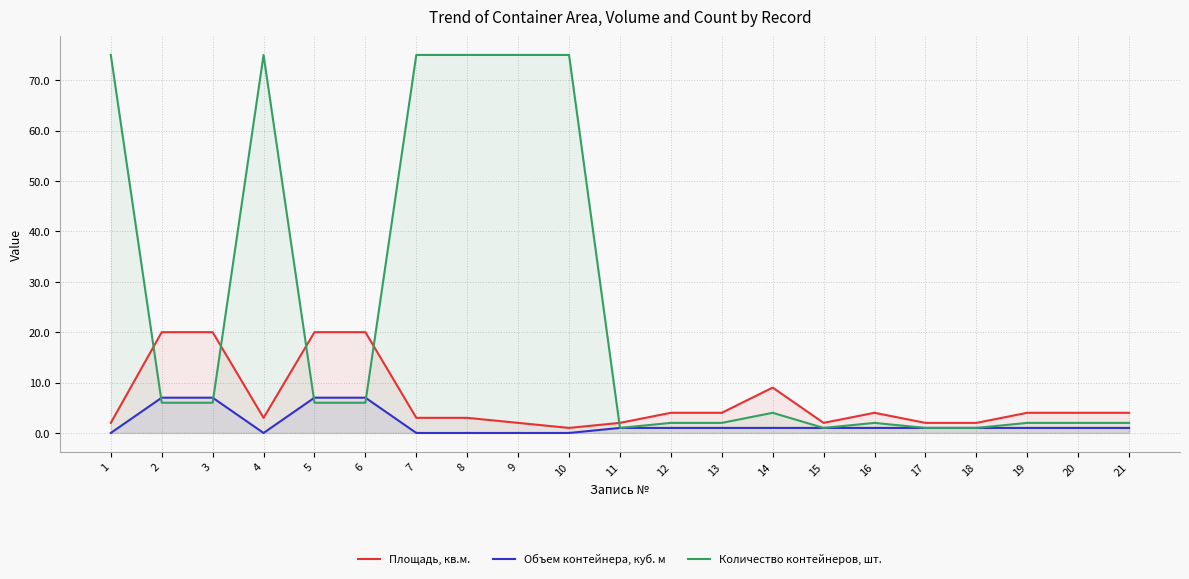

Is it true that Площадь, кв.м. equals 3 at 8?

True